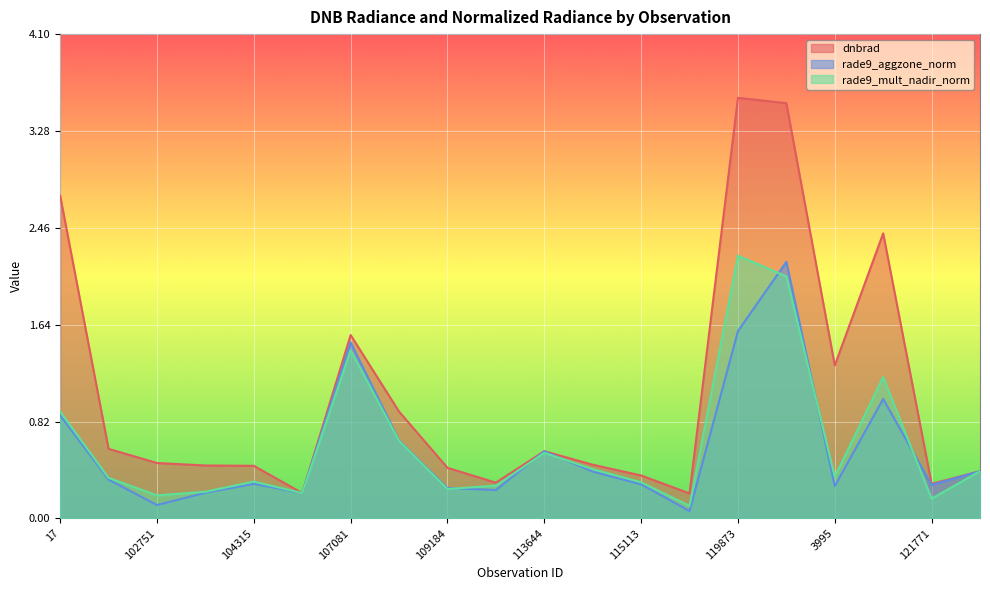

The dnbrad series shows 0.5 at 121771. True or false?

False